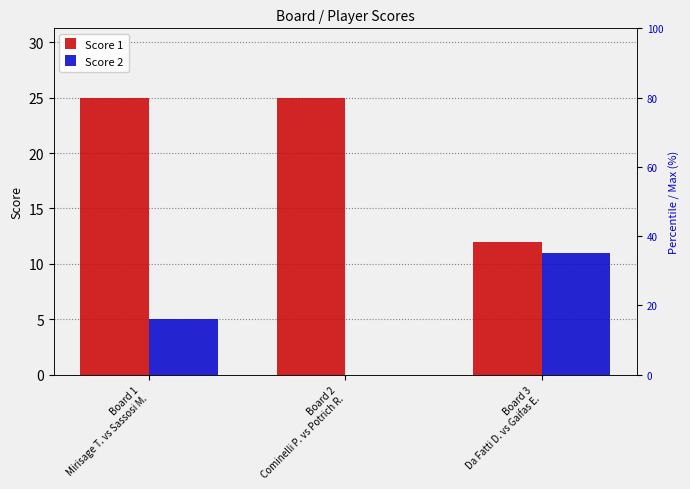

Reading left to right, list all the values displayed in this chart.

Score 1: 25	25	12
Score 2: 5	0	11